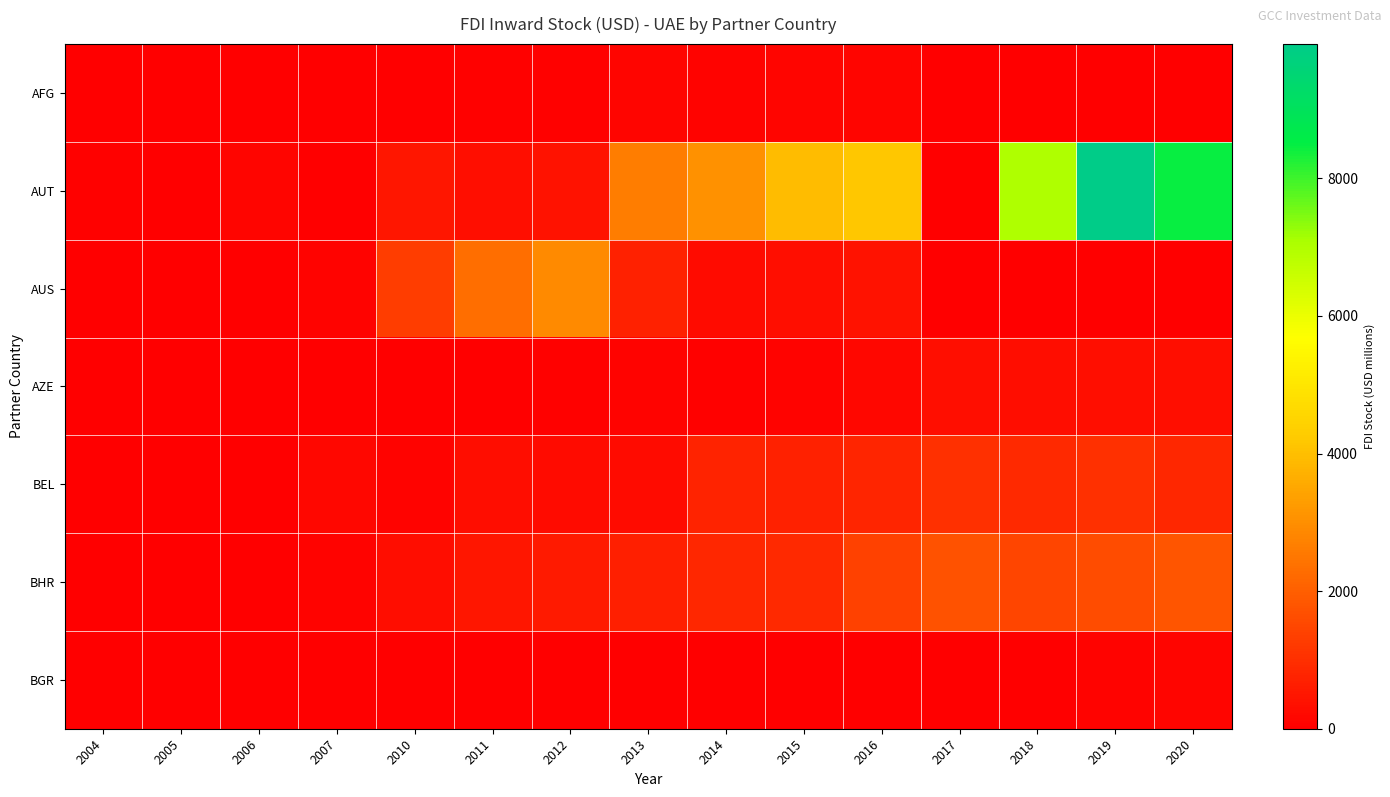

Reading left to right, what are all the values shown in this chart?

AFG: 2004=0.0	2005=0.0	2006=0.0	2007=0.0	2010=1.5	2011=43.5	2012=61.6	2013=127.1	2014=95.4	2015=129.1	2016=137.7	2017=0.0	2018=0.0	2019=0.0	2020=0.0
AUT: 2004=51.1	2005=0.0	2006=152.8	2007=4.3	2010=475.6	2011=344.4	2012=390.2	2013=2617.7	2014=3061.2	2015=3941.7	2016=4182.4	2017=0.0	2018=7005.3	2019=9951.6	2020=8457.8
AUS: 2004=16.4	2005=0.0	2006=0.0	2007=90.3	2010=1319.8	2011=2303.8	2012=2886.9	2013=723.8	2014=245.0	2015=345.7	2016=406.4	2017=0.0	2018=0.0	2019=0.0	2020=0.0
AZE: 2004=0.0	2005=0.0	2006=0.0	2007=0.0	2010=0.0	2011=38.8	2012=49.9	2013=90.2	2014=59.8	2015=78.7	2016=174.3	2017=313.7	2018=307.0	2019=324.1	2020=338.0
BEL: 2004=0.0	2005=0.0	2006=0.0	2007=193.4	2010=108.2	2011=291.7	2012=256.7	2013=267.4	2014=770.5	2015=730.0	2016=779.1	2017=1024.4	2018=887.6	2019=1035.0	2020=835.0
BHR: 2004=0.0	2005=0.0	2006=0.0	2007=107.1	2010=302.0	2011=486.3	2012=553.6	2013=685.4	2014=840.1	2015=875.1	2016=1379.5	2017=1736.3	2018=1458.4	2019=1617.8	2020=1795.2
BGR: 2004=0.5	2005=0.6	2006=0.0	2007=0.0	2010=7.1	2011=19.8	2012=12.5	2013=22.1	2014=24.1	2015=26.0	2016=29.6	2017=0.0	2018=31.7	2019=87.3	2020=120.2